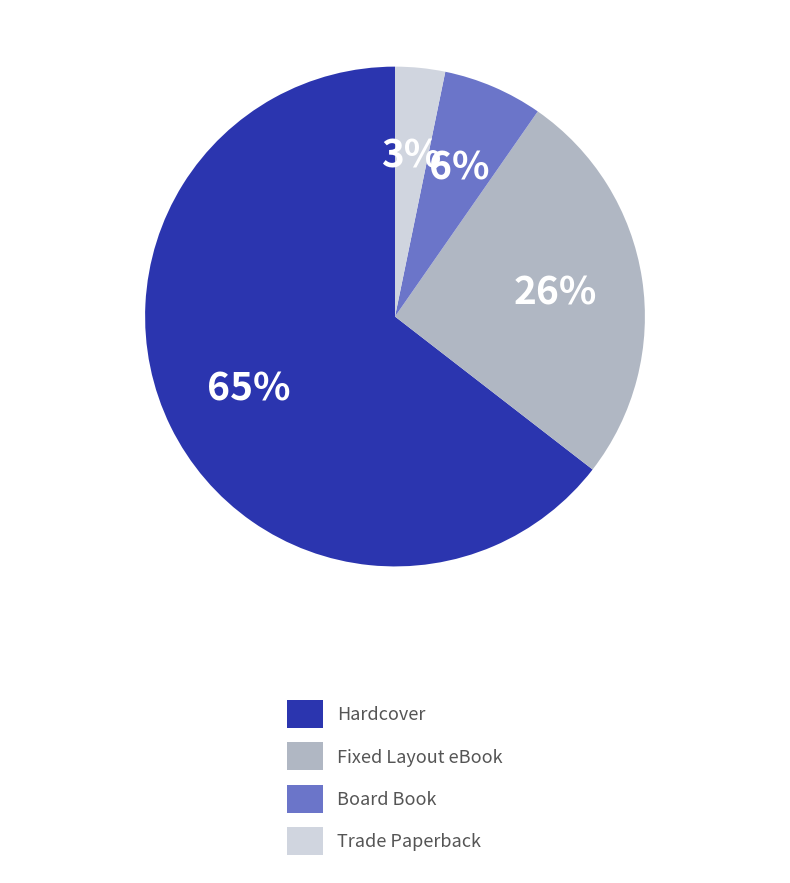

To the nearest percent, what percentage of the pie is Trade Paperback?

3%